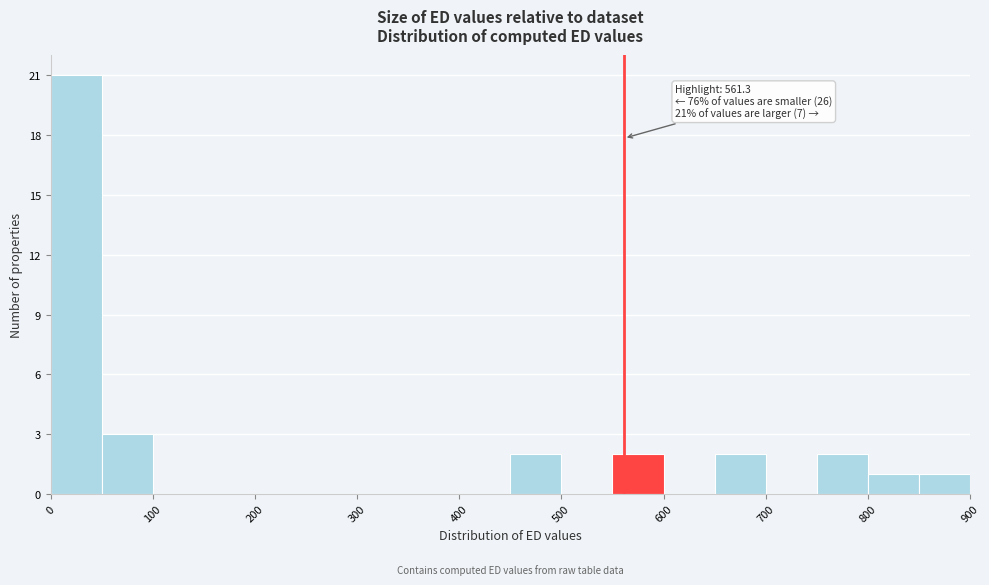

Which range on the x-axis has the tallest bar?

0 to 50